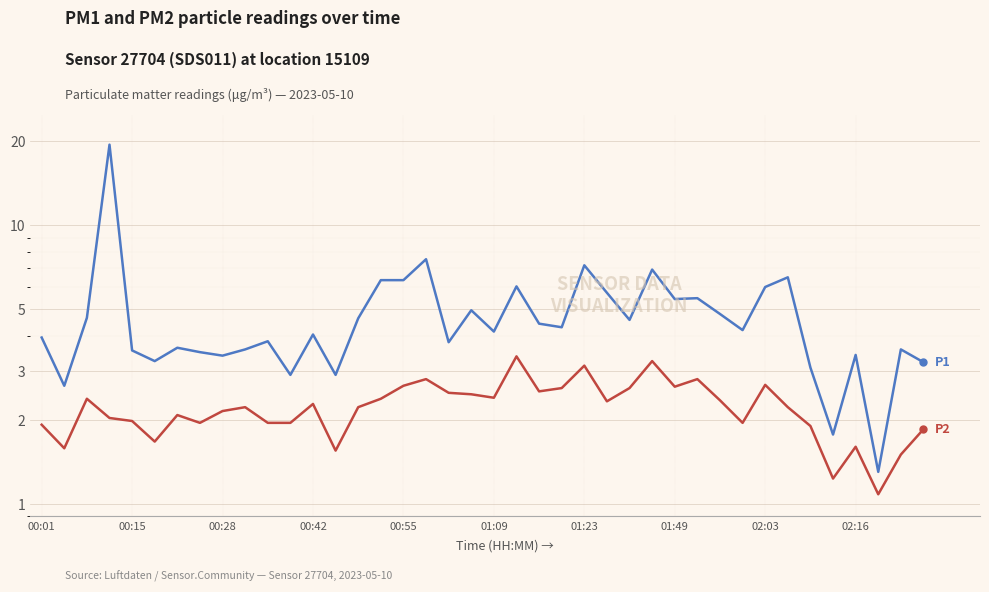

Which has a higher value, 37 or 23?

23